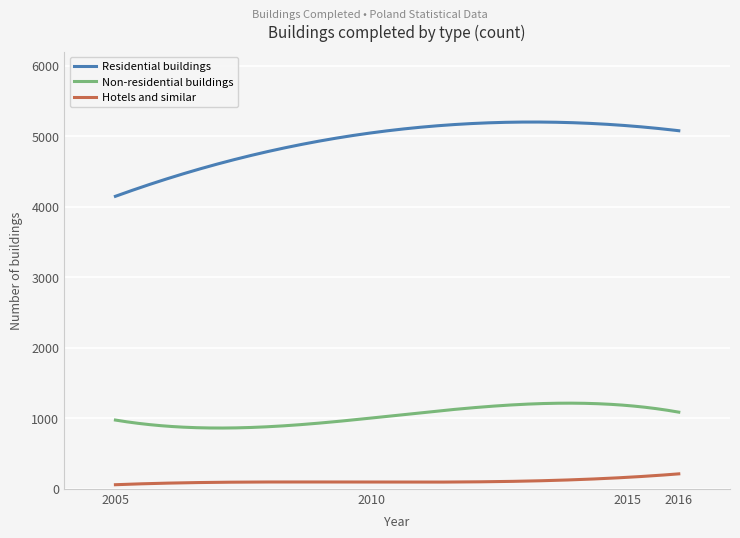

Which series has the largest total across all categories?

Residential buildings